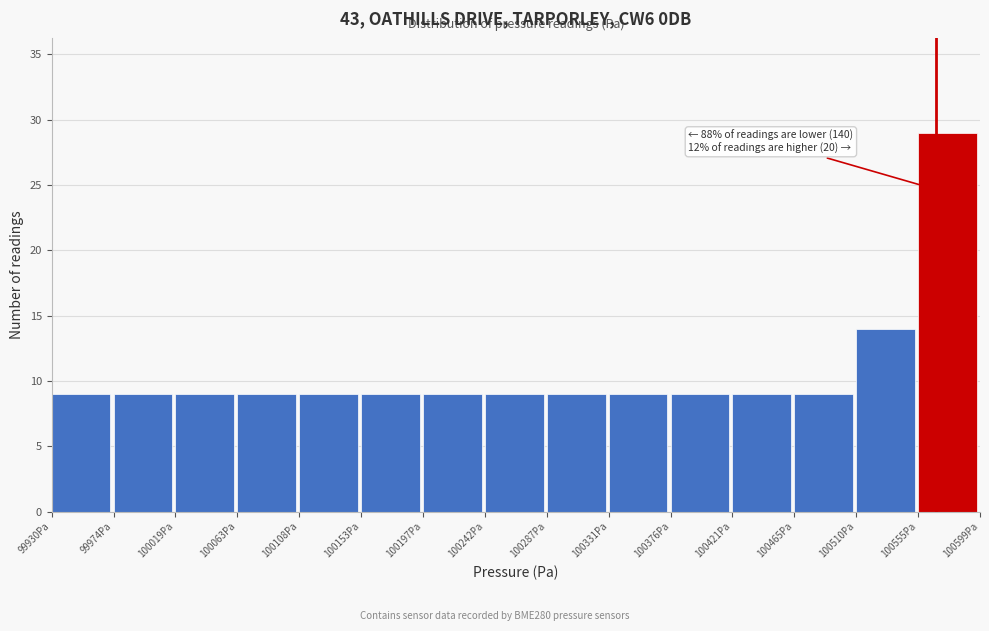

Which range on the x-axis has the tallest bar?

100555 to 100600